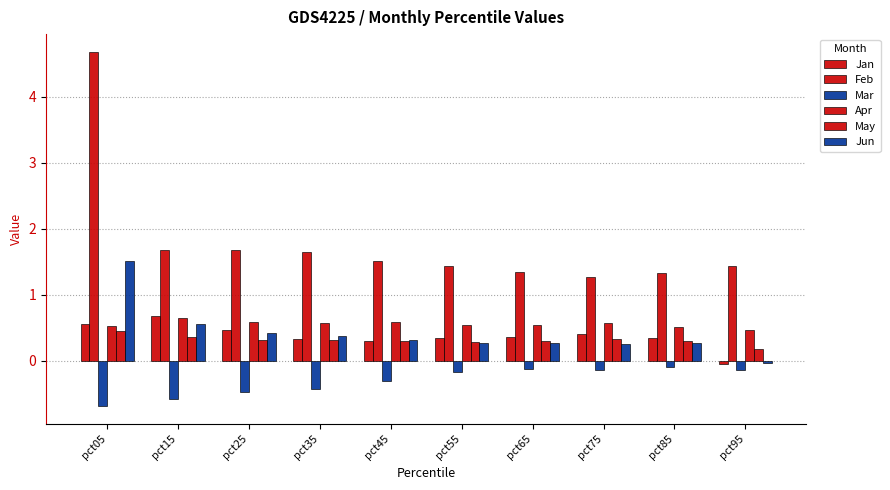

The value of Apr at pct95 is 0.1. True or false?

False